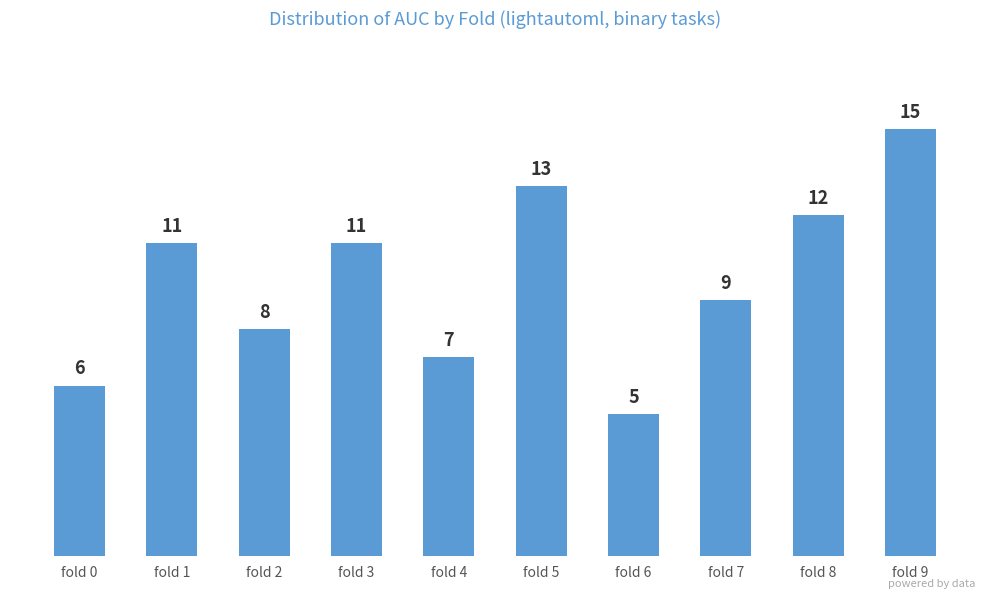

What is the value of the 6th bar from the left?

13